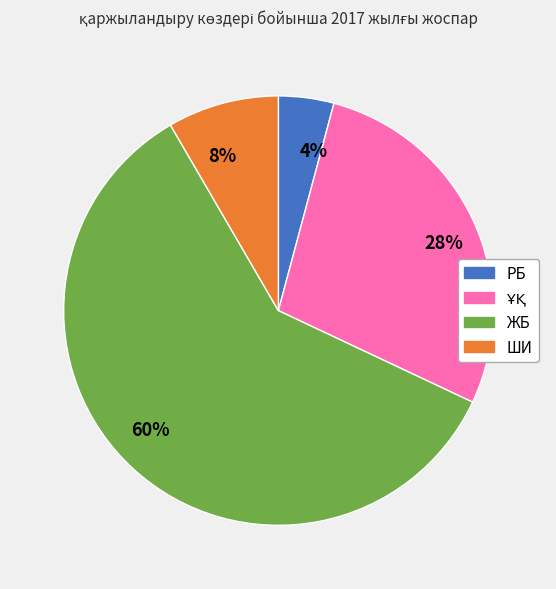

Which slice represents more than half of the pie?

60%